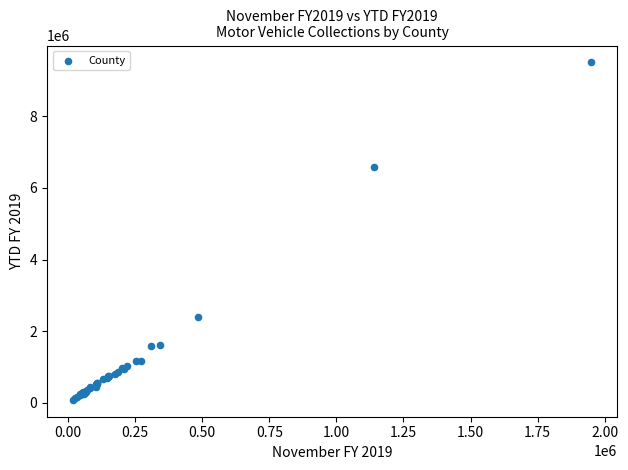

What Y value in the scatter plot is closest to 4792931?

6577470.1